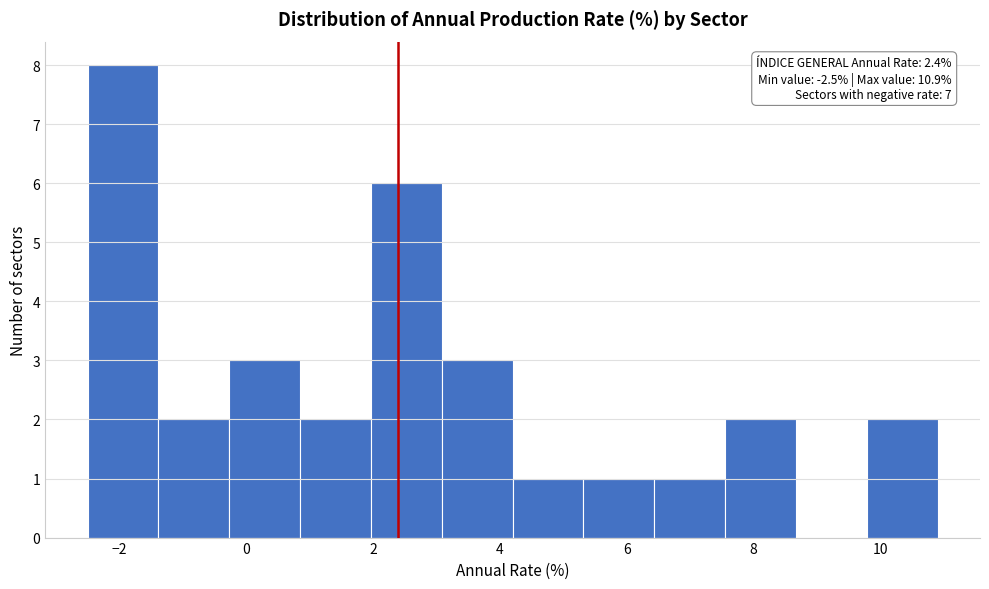

Over which range of the x-axis is the bar tallest?

-2.4 to -1.4